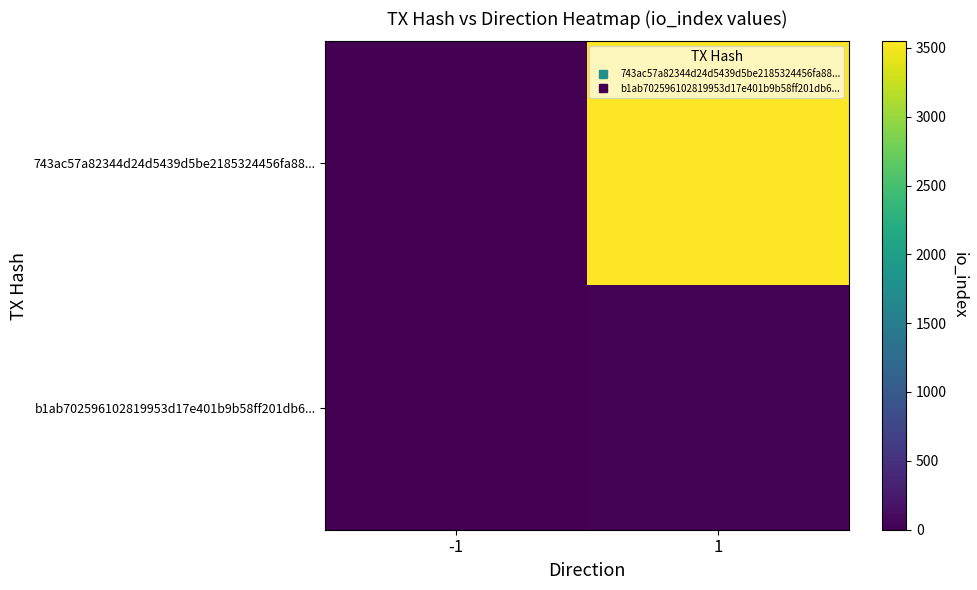

At which category is the sum across all series the highest?

1